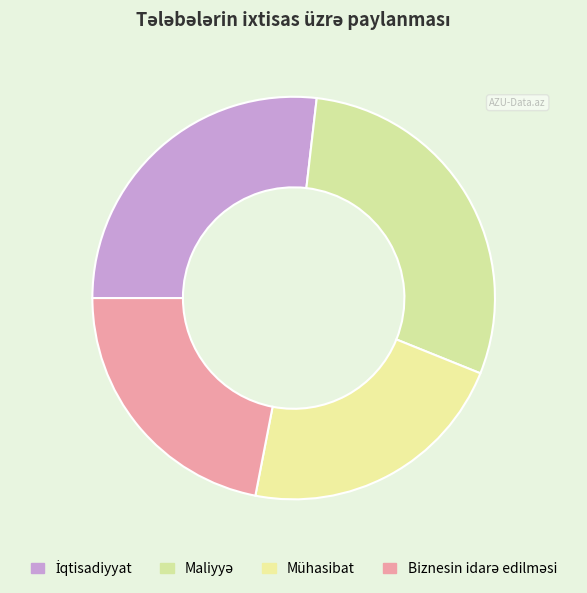

Which slice is the smallest?

Mühasibat